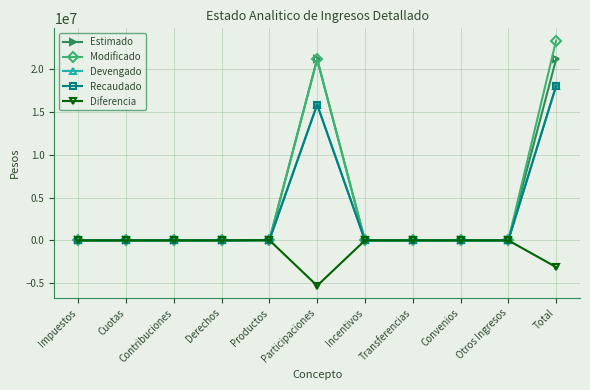

Reading left to right, what are all the values shown in this chart?

Estimado: 0	0	0	0	0	21196000	0	0	0	0	21196000
Modificado: 0	0	0	0	26963	21196000	0	0	0	0	23376768
Devengado: 0	0	0	0	26963	15890706	0	0	0	0	18071474
Recaudado: 0	0	0	0	26963	15890706	0	0	0	0	18071474
Diferencia: 0	0	0	0	26963	-5305294	0	0	0	0	-3124526